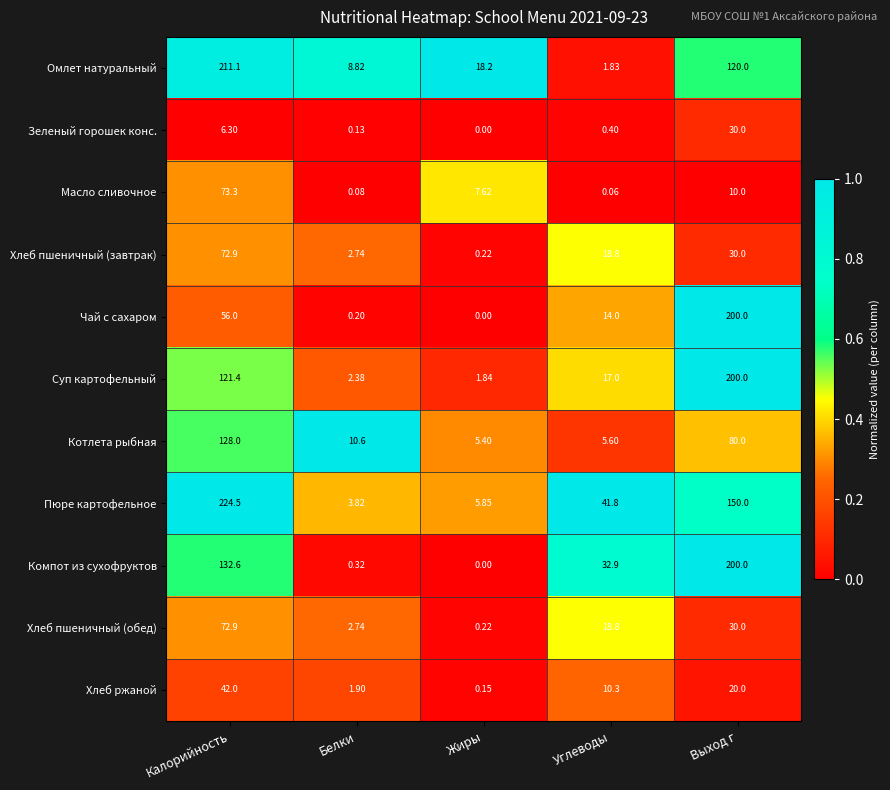

At how many categories does at least one series exceed 0?

5